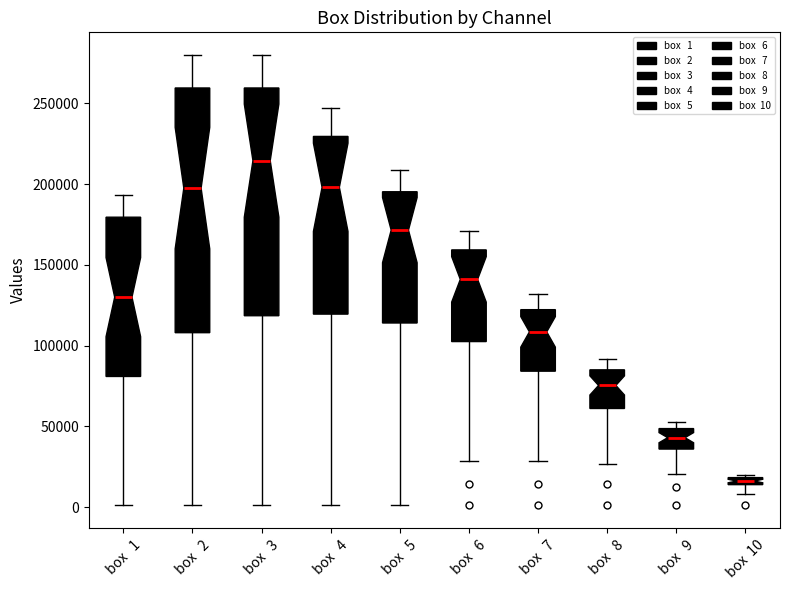

Comparing the boxes themselves (not the whiskers), which one is the tallest?

box 2